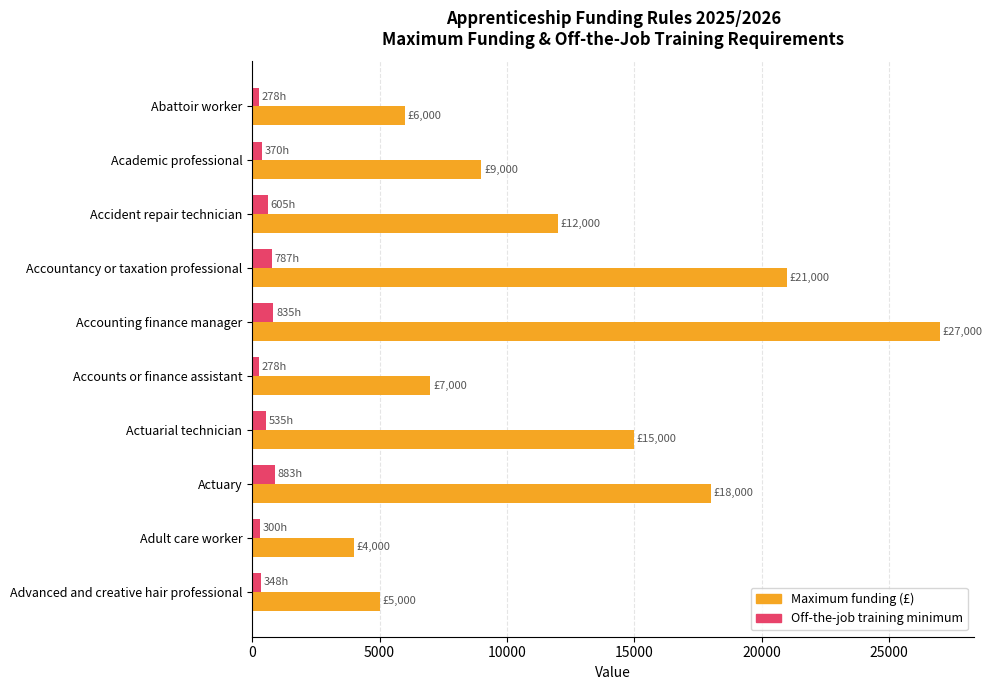

What is the difference between the maximum and second lowest values in the Off-the-job training minimum series?

605